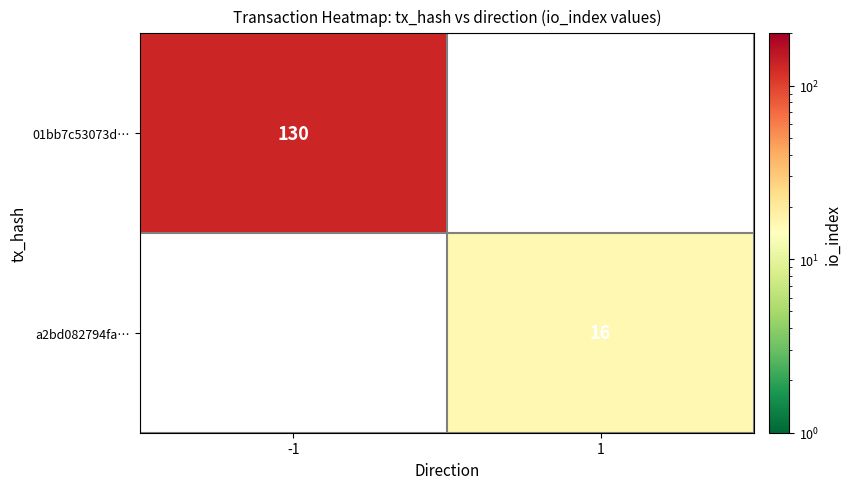

Is it true that a2bd082794fa… equals 6 at 1?

False